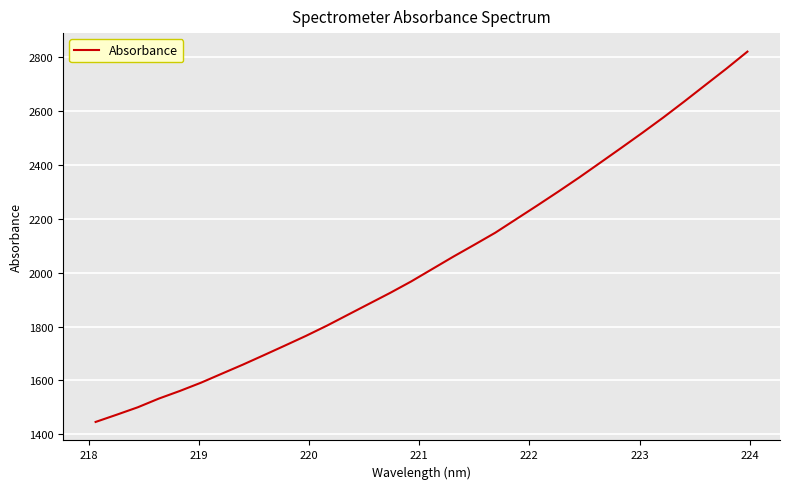

What is the difference between the maximum and minimum values?

1374.7